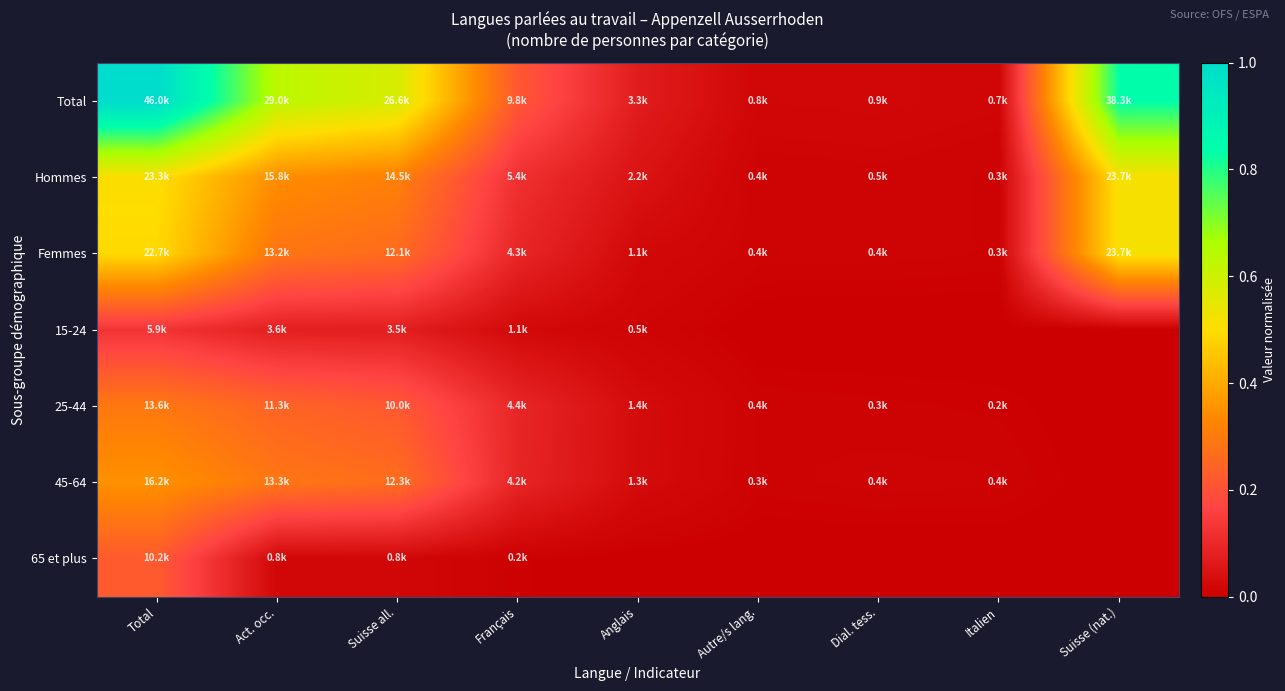

Between Autre/s lang. and Italien, which is larger?

Autre/s lang.